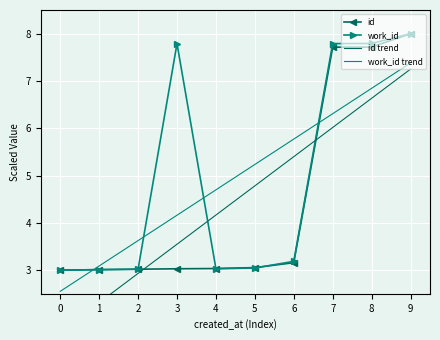

At which category is the sum across all series the highest?

9